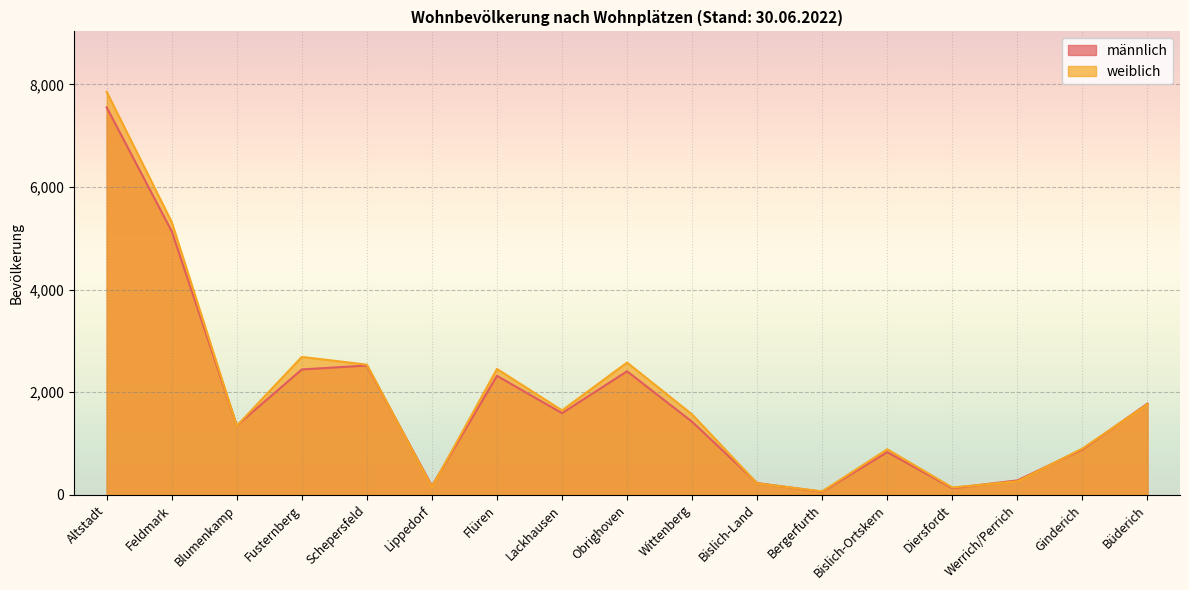

What is the spread (max minus min) of values at Bislich-Land?

6